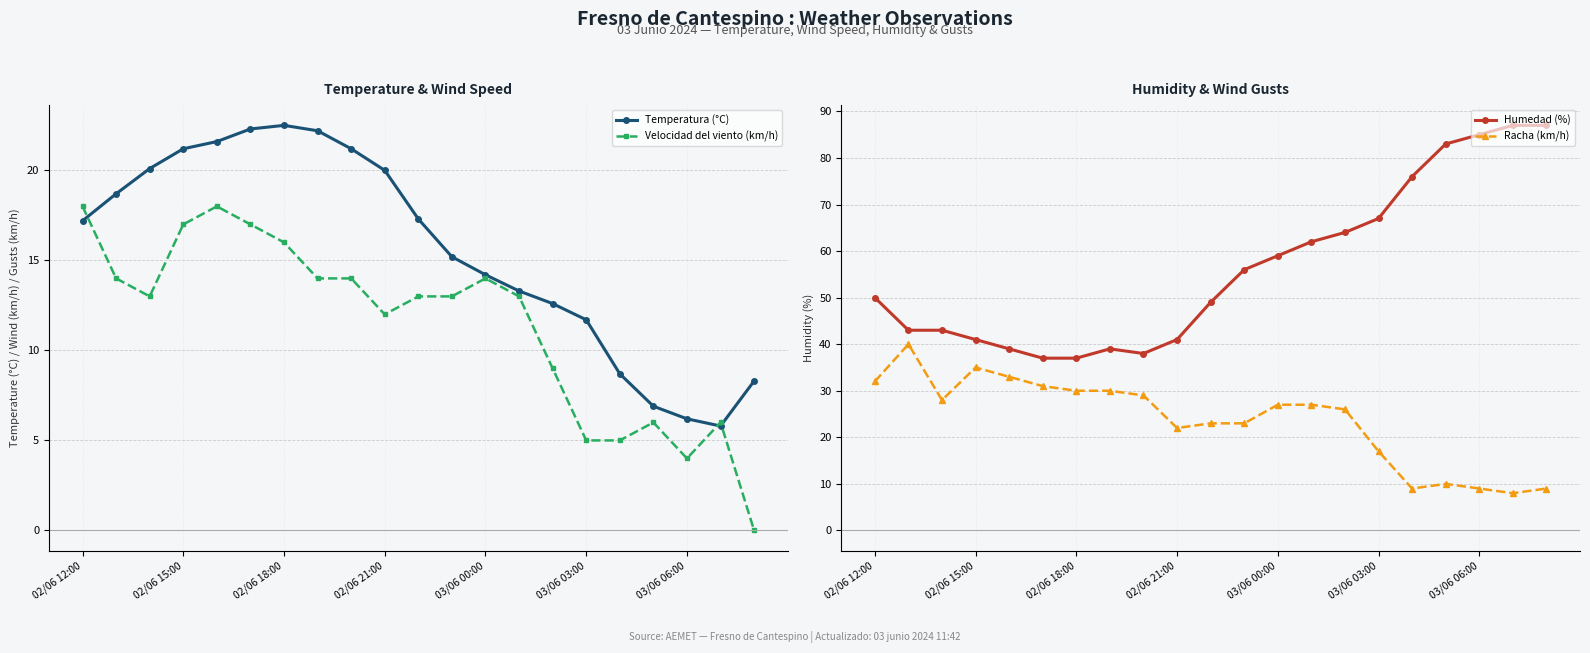

What is the sum of all Velocidad del viento (km/h) values?

241.0